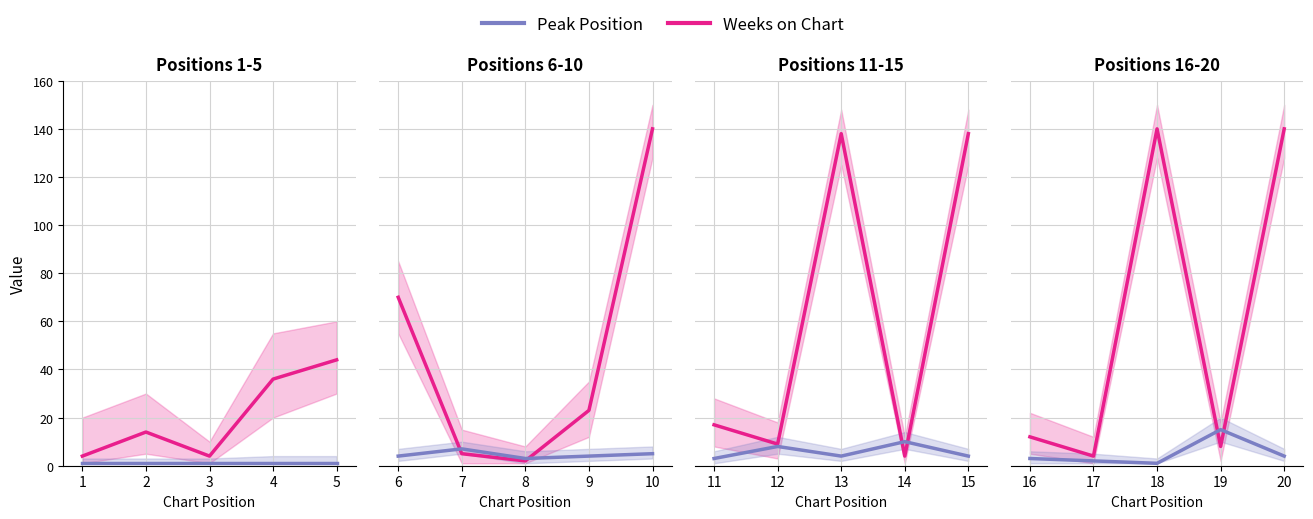

Is it true that Peak Position equals 2 at 17?

True